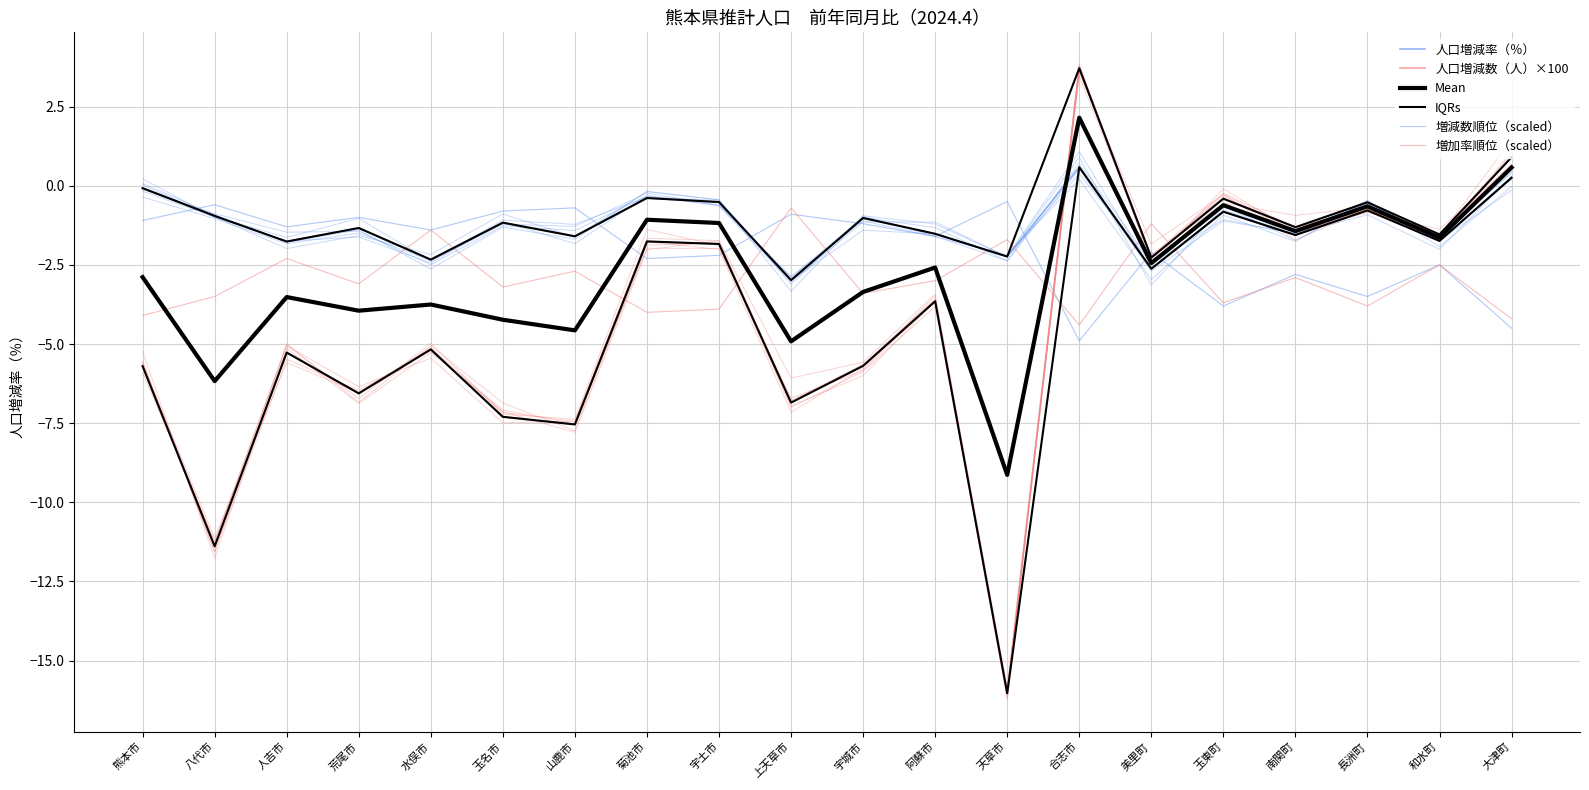

What are all the series names shown in the legend?

人口増減率（％）, 人口増減数（人）×100, Mean, IQRs, 増減数順位（scaled）, 増加率順位（scaled）